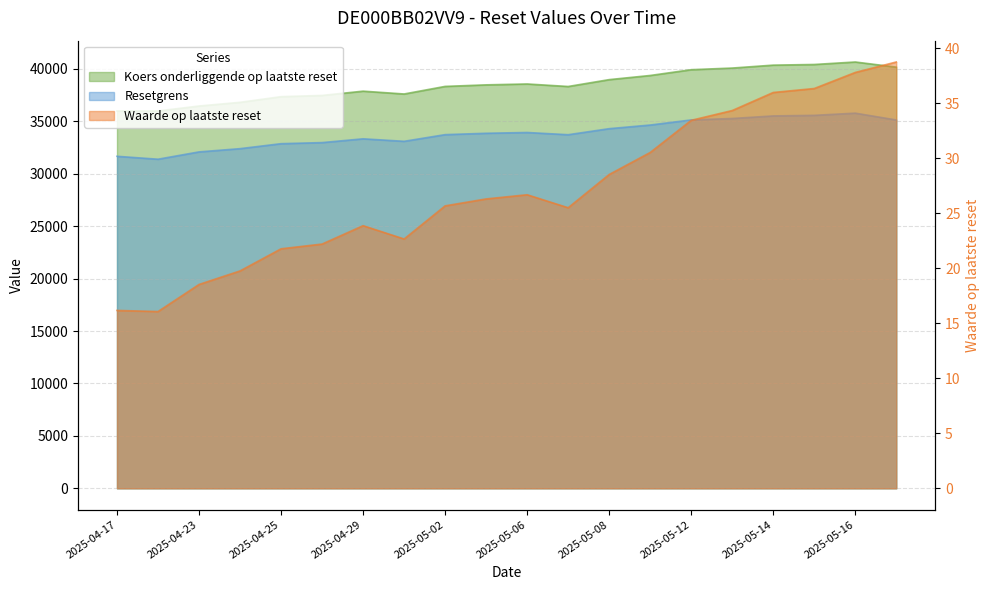

What is the difference between the maximum and minimum values in the Resetgrens series?

4392.5